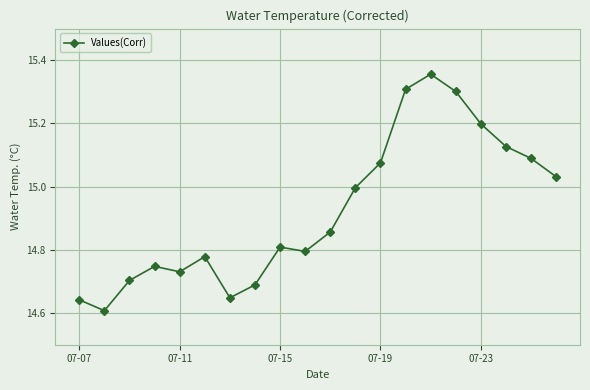

What is the difference between the maximum and minimum values?

0.7